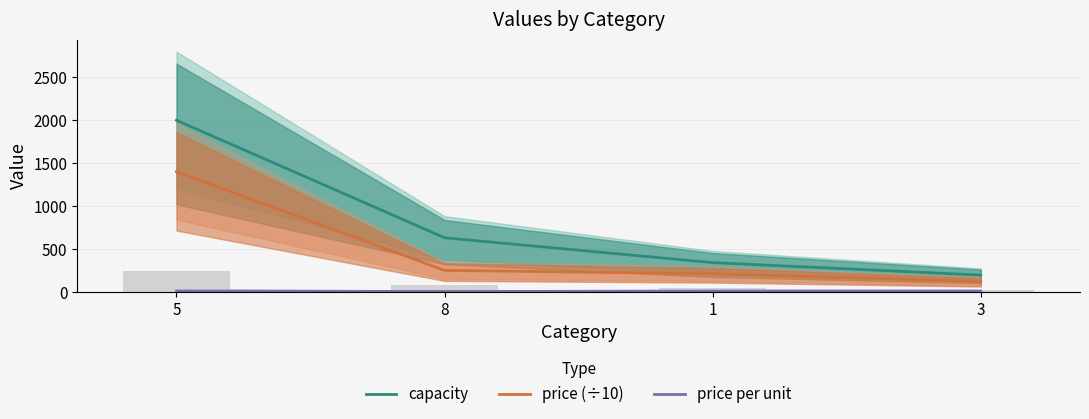

Which series has the largest total across all categories?

capacity